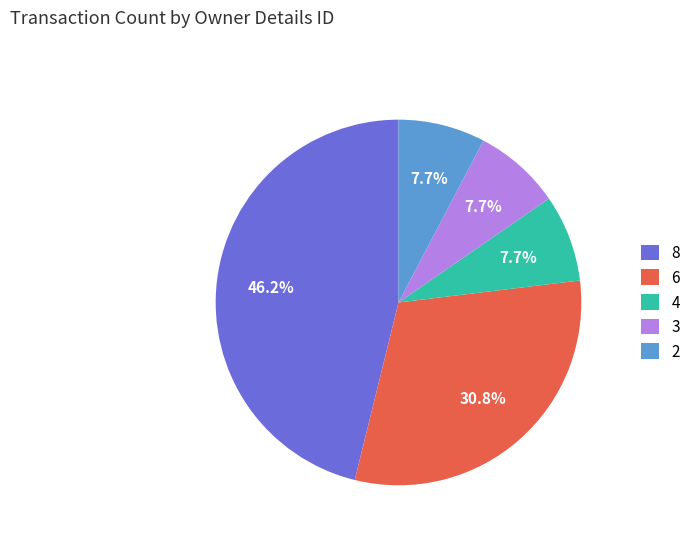

What percentage is NOT represented by 4?

92.3%